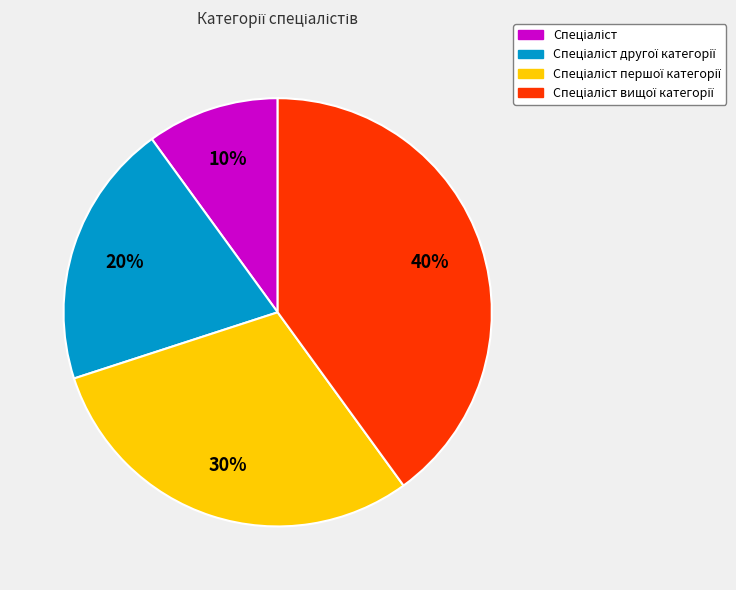

Is there a majority slice in this chart?

No